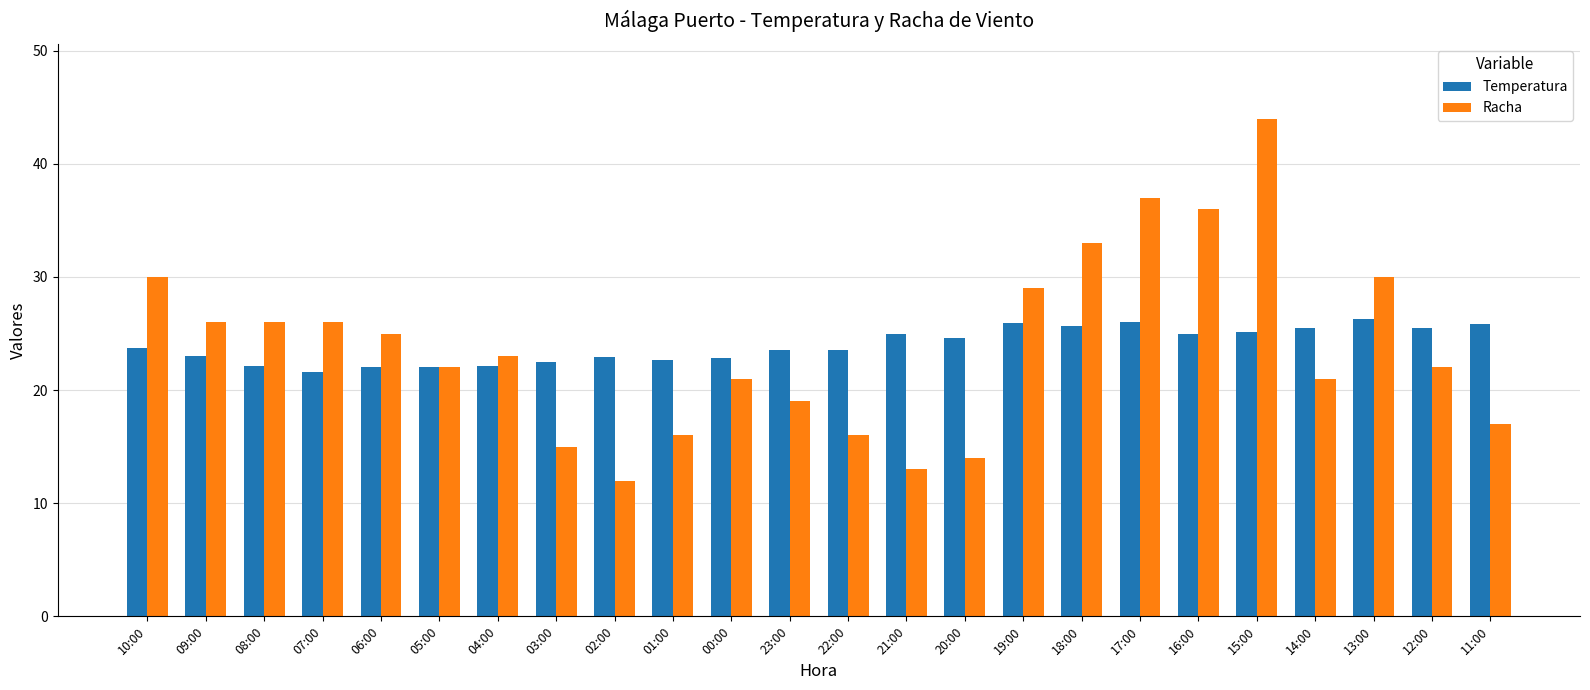

The value of Racha at 13:00 is 14.4. True or false?

False